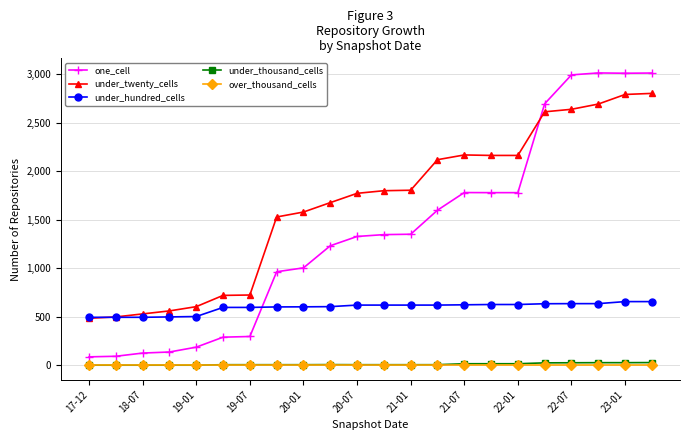

Which series has the largest range (max minus min)?

one_cell